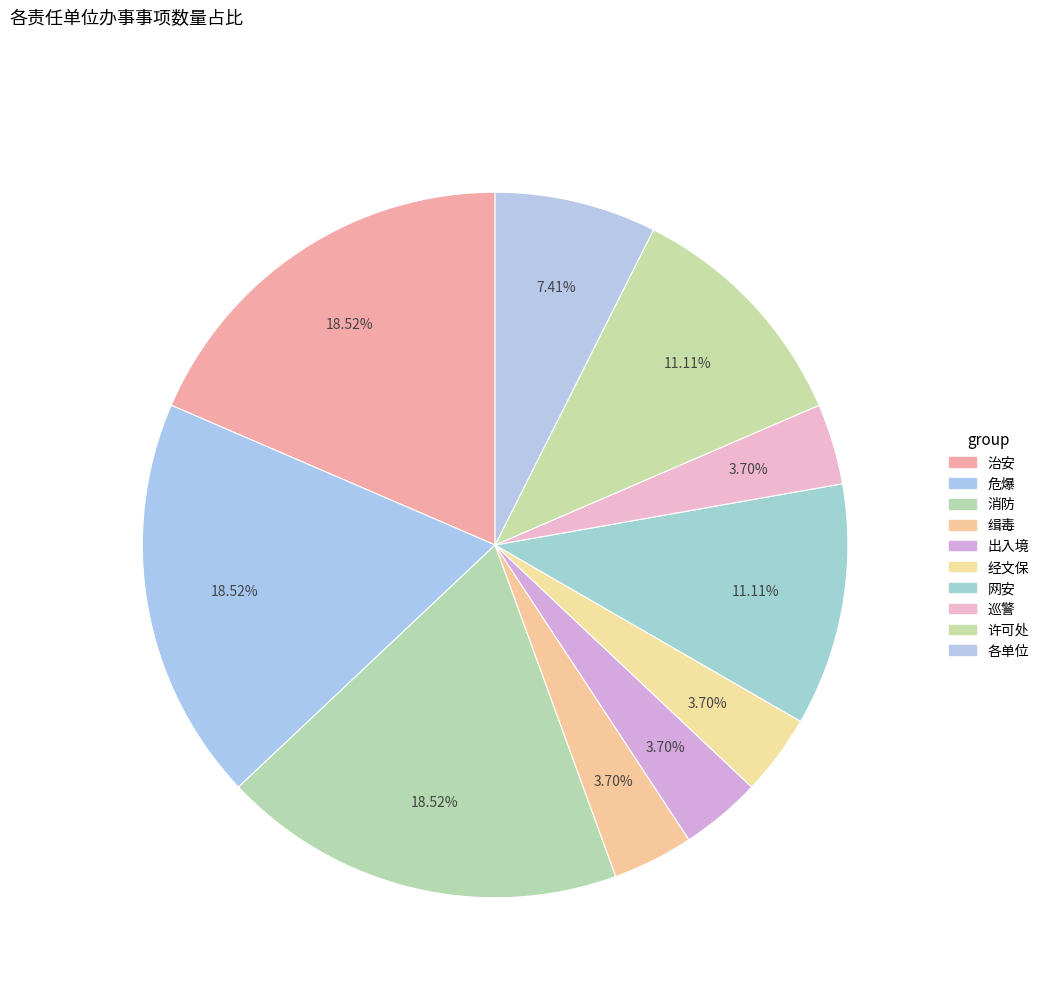

What percentage is the 危爆 slice, to the nearest percent?

19%